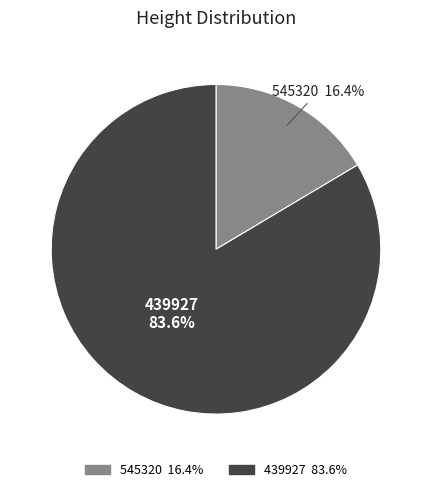

The 545320 slice represents 16% of the pie. True or false?

True